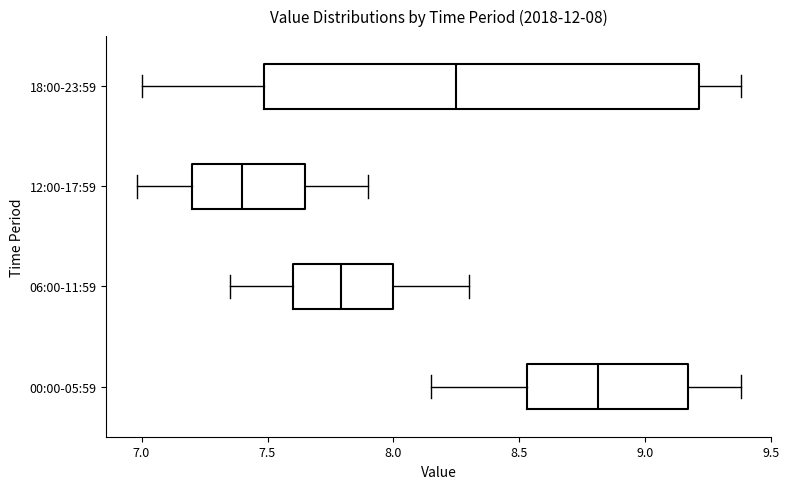

Which box's median line is the furthest to the left?

12:00-17:59